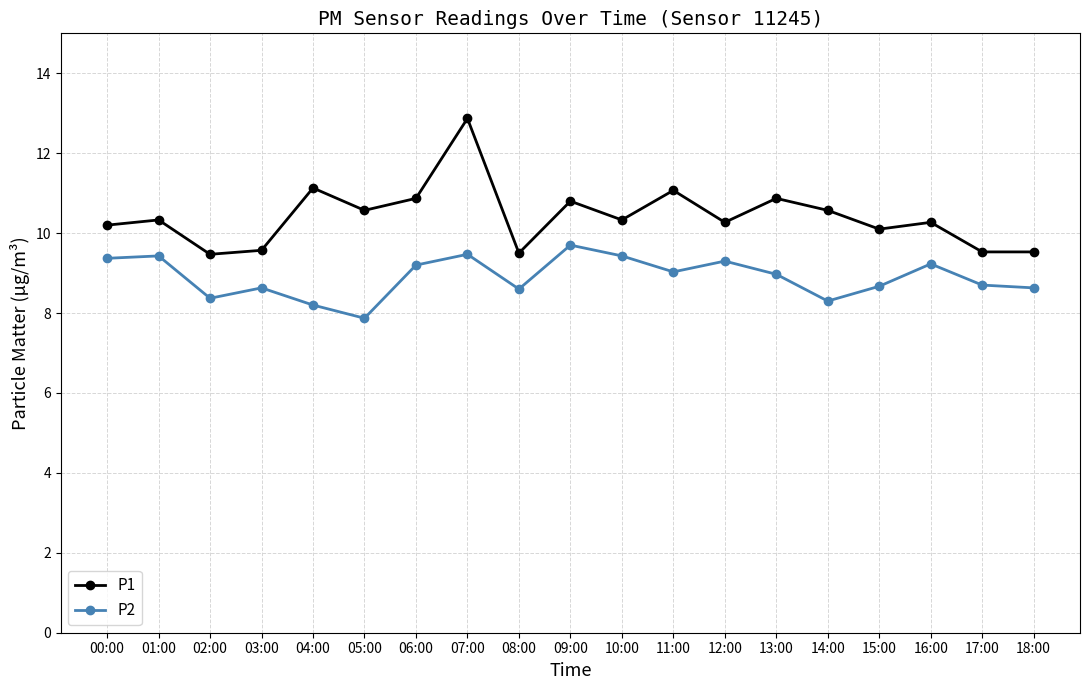

True or false: P1 has a value of 10.3 at 01:00.

True